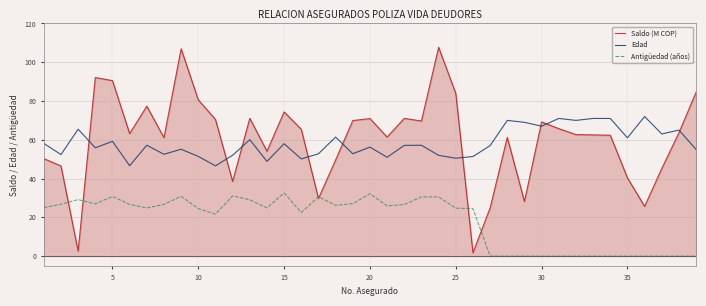

True or false: Saldo (M COP) and Edad intersect in this chart.

True